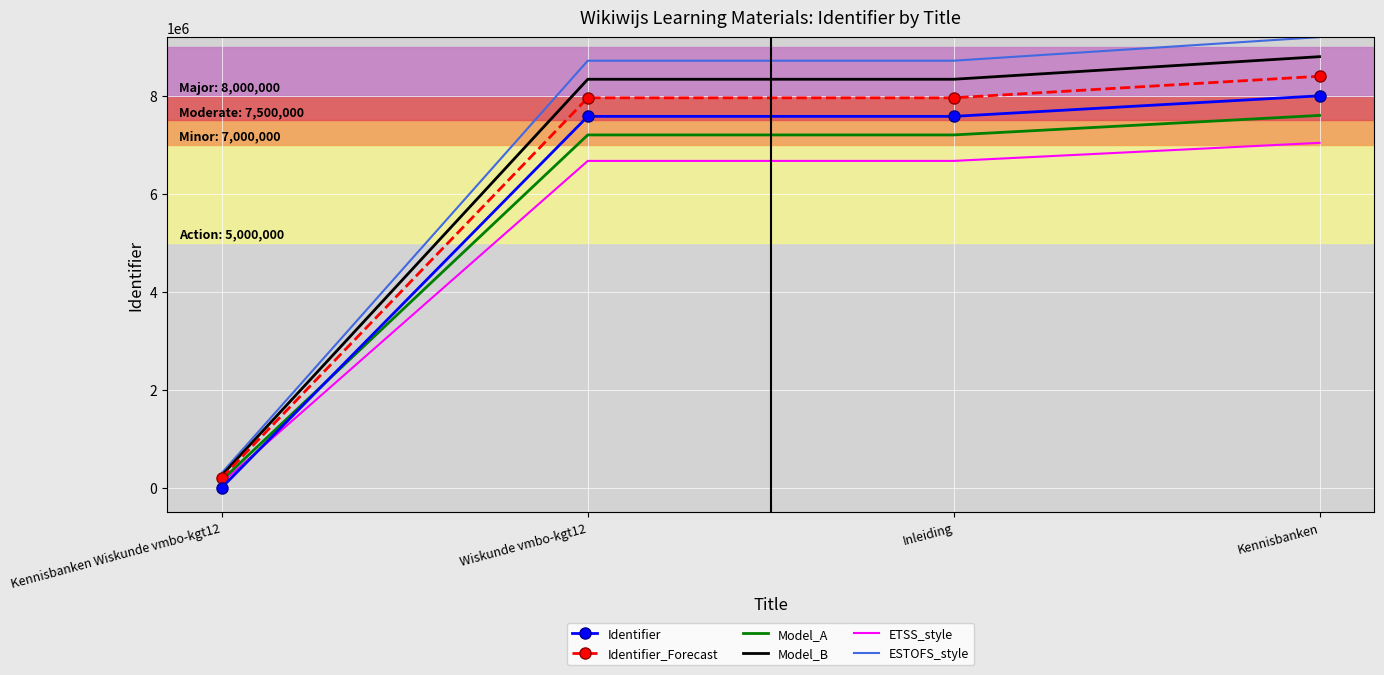

What is the spread (max minus min) of values at Kennisbanken Wiskunde vmbo-kgt12?

300000.0